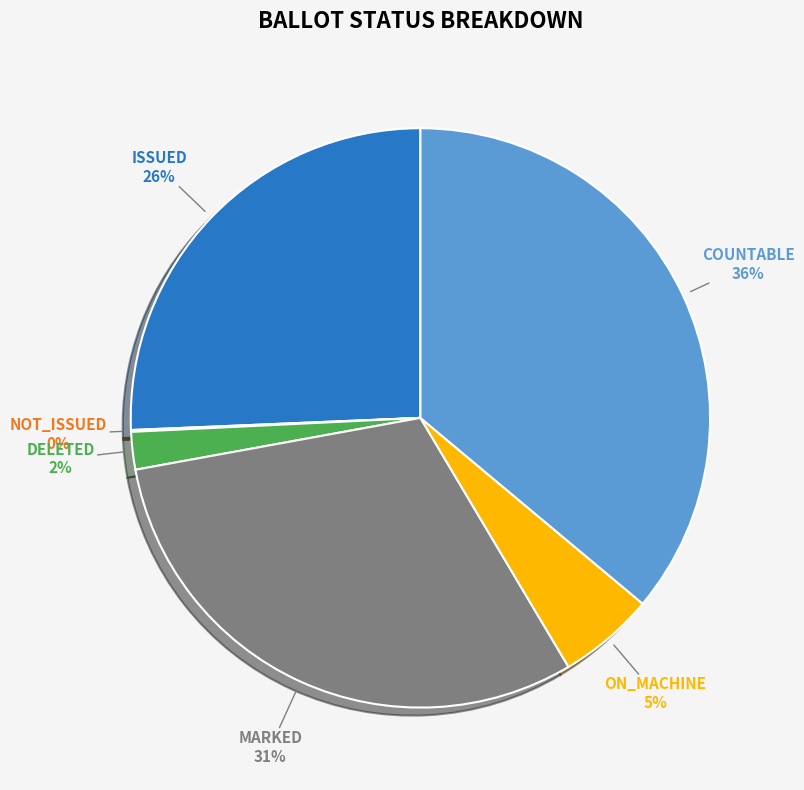

Does any single category account for the majority?

No